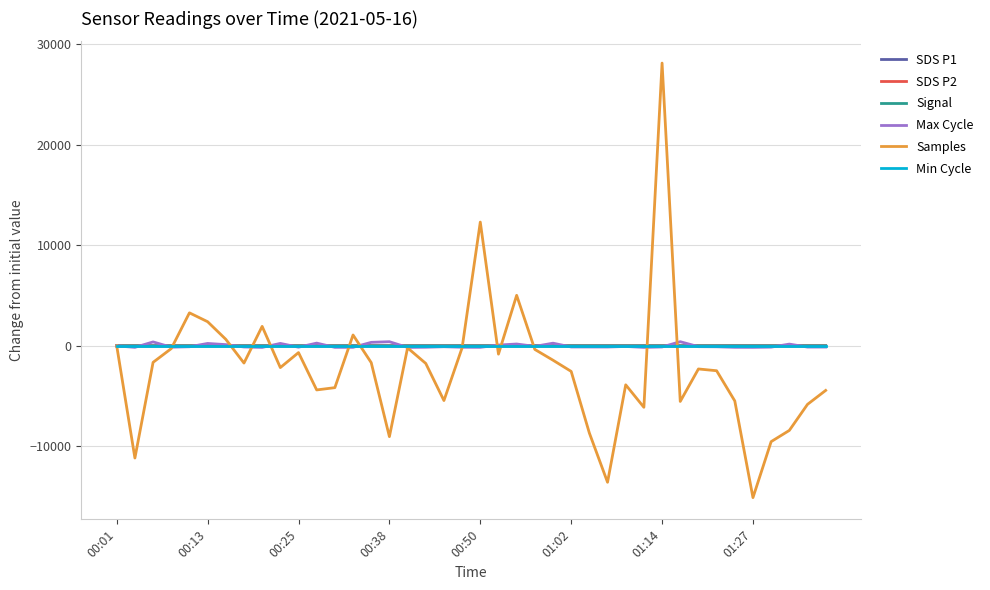

What is the maximum value shown in the chart?

28126.0